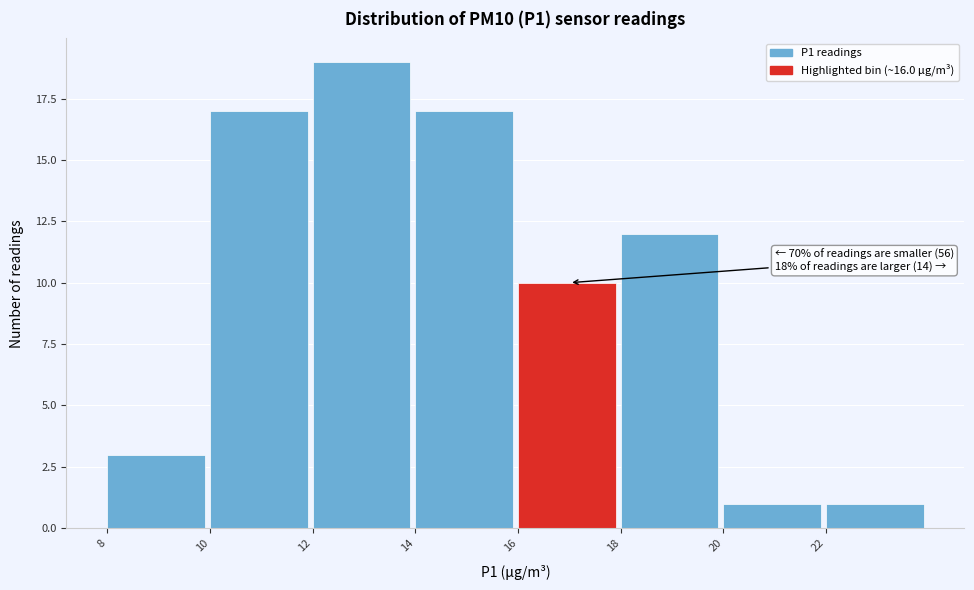

Which range on the x-axis has the tallest bar?

12 to 14